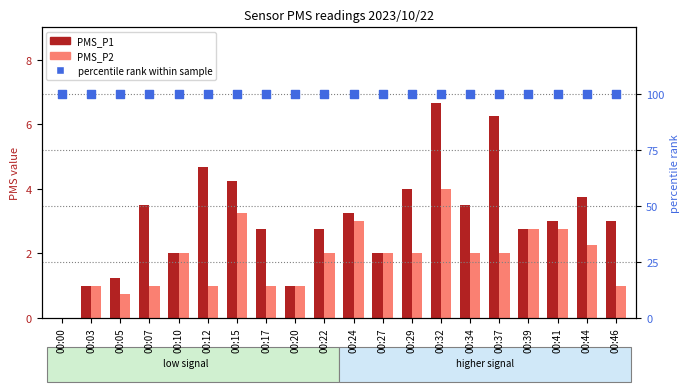

At which category is the sum across all series the highest?

00:32